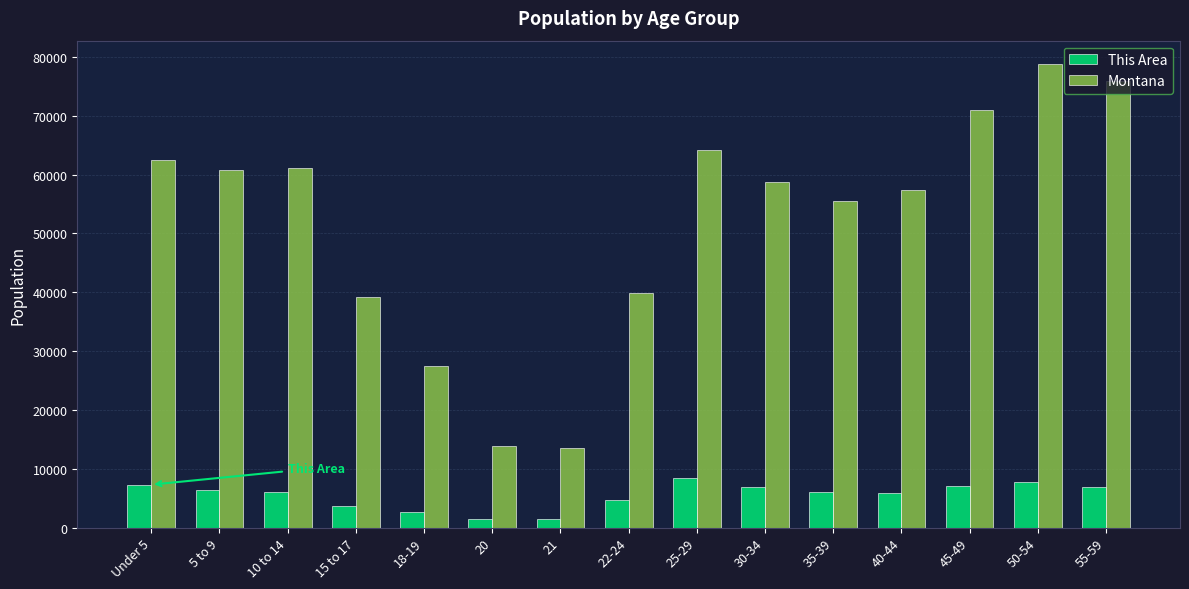

What is the label of the 6th bar from the right?

30-34